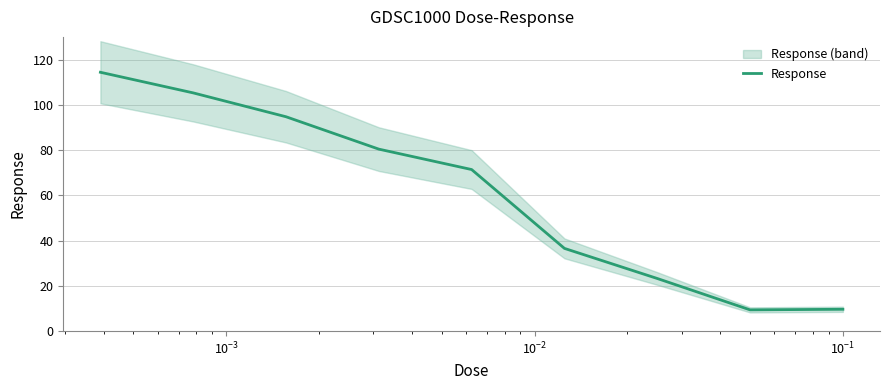

What is the lowest value of the Response series?

9.4